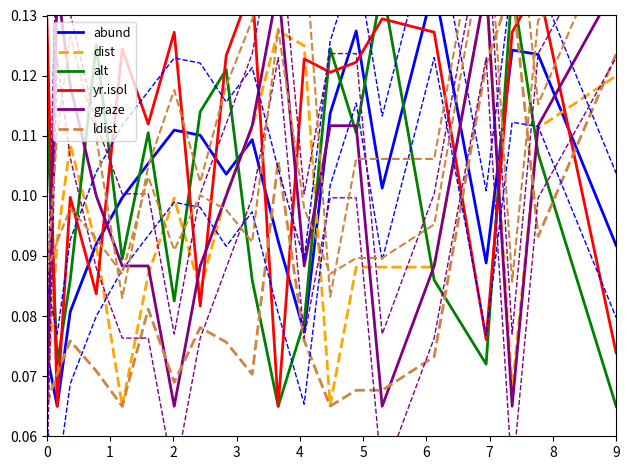

How many intersections are there between dist and abund?

7